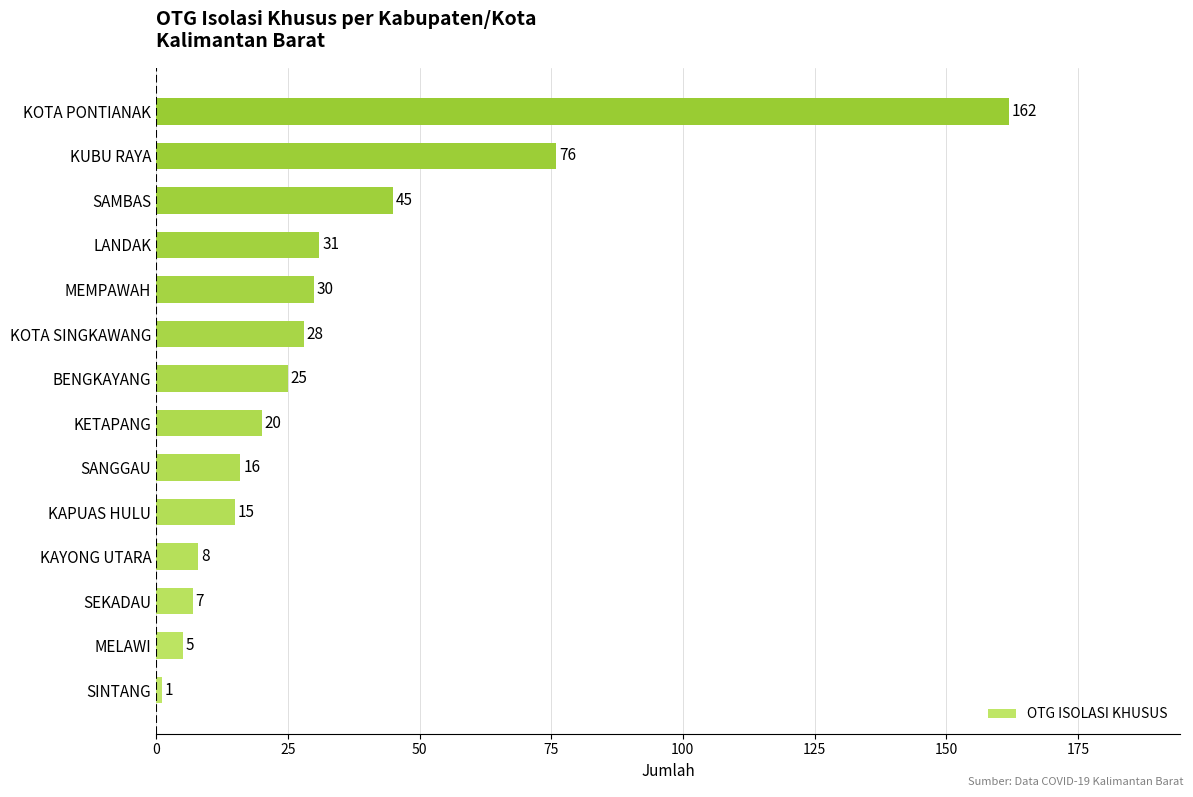

Between SEKADAU and BENGKAYANG, which is larger?

BENGKAYANG